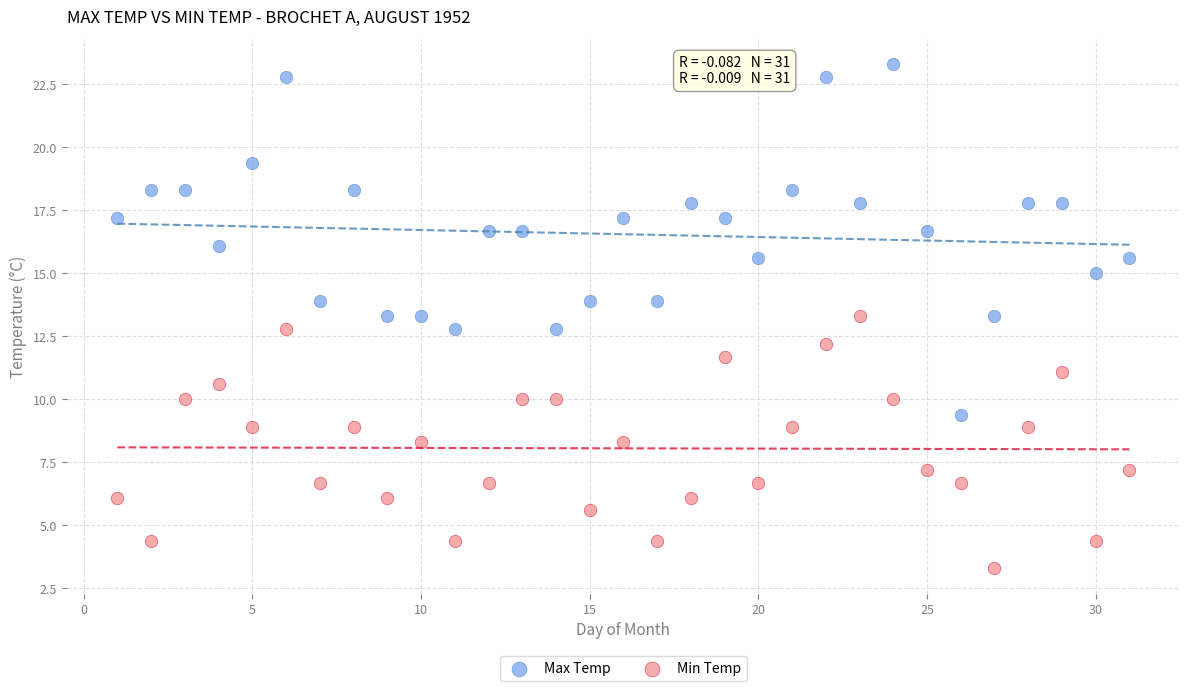

Across all data points, what is the range of X values (max minus min)?

30.0